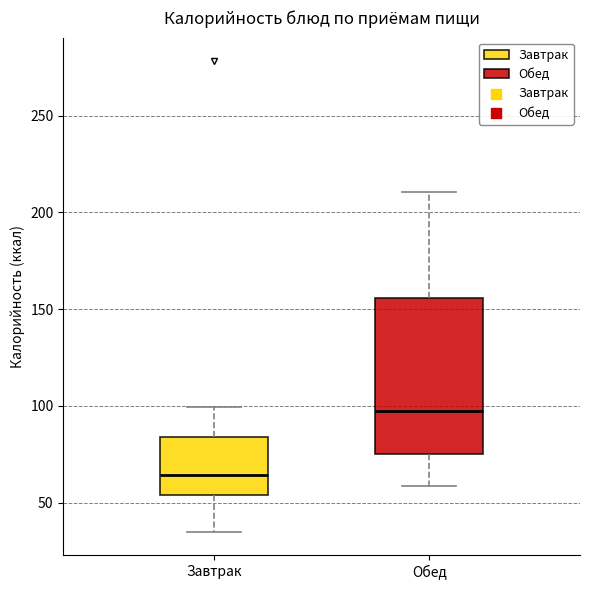

Reading left to right, read every box against the y-axis: the position of its median line, the range the box covers, and the ends of its whiskers. The values are not printed on the chart, so give them approximately, as read against the axis.

Завтрак: median 65, box 55 to 85, whiskers 35 to 100
Обед: median 95, box 75 to 155, whiskers 60 to 210